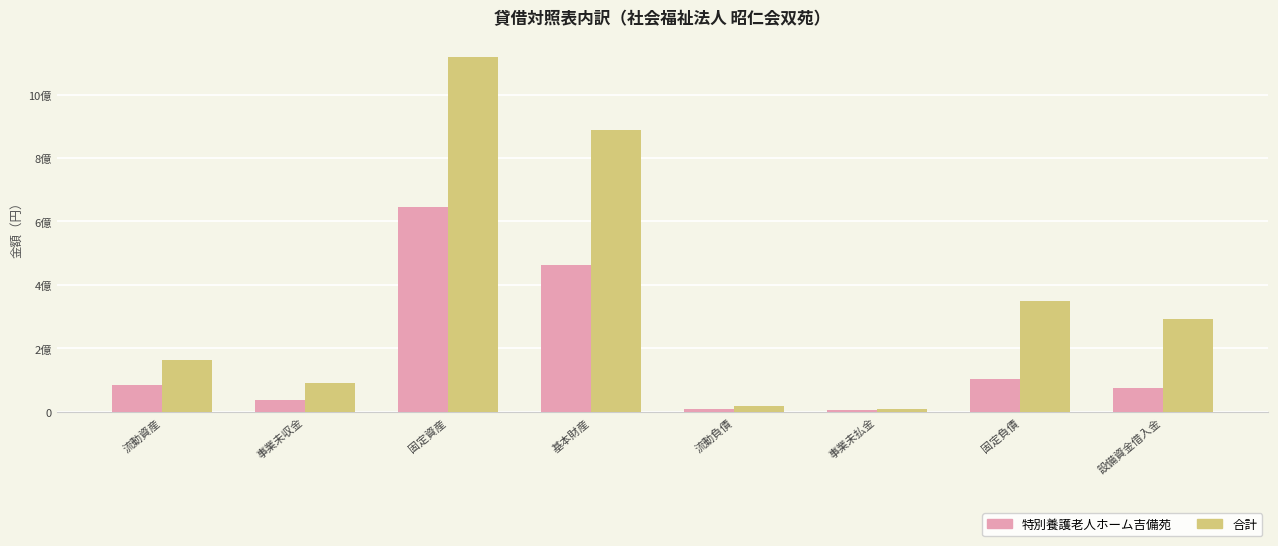

Is the value of 合計 at 固定負債 greater than the value of 特別養護老人ホーム吉備苑 at 流動資産?

Yes